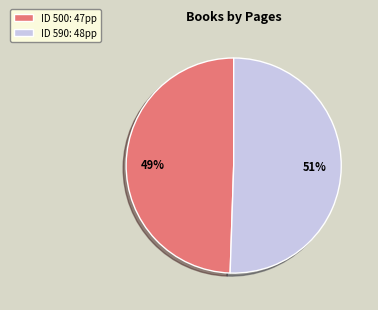

Which slice is the smallest?

ID 500: 47pp